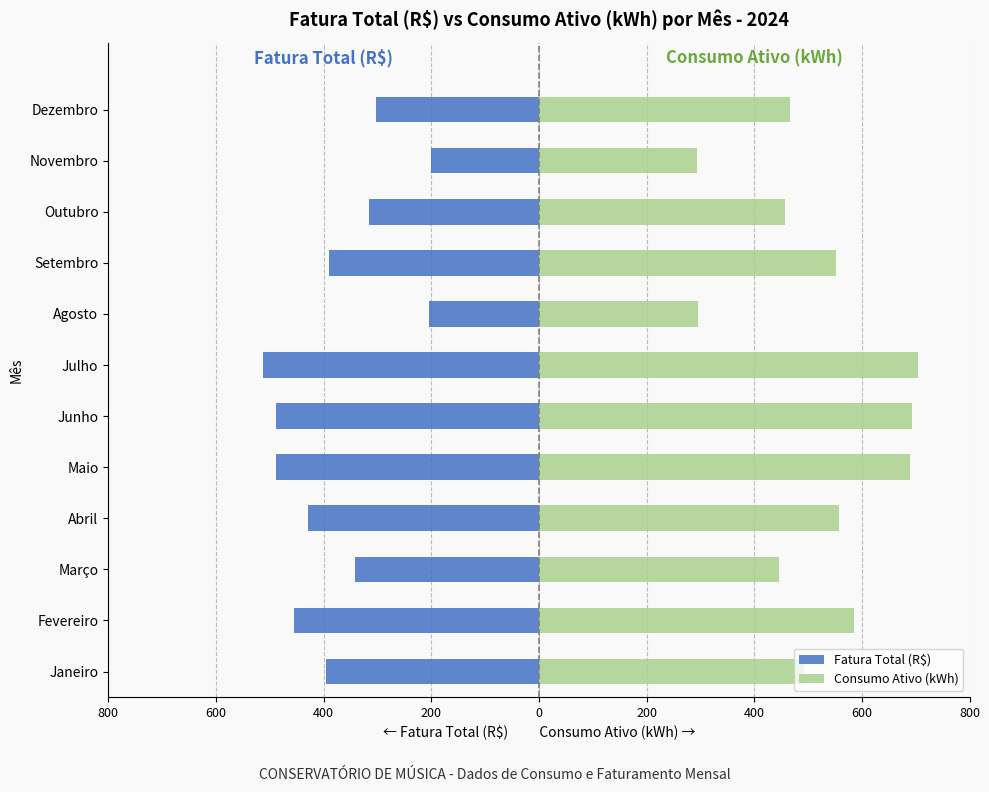

At Março, list the series in order from smallest to largest.

Fatura Total (R$), Consumo Ativo (kWh)